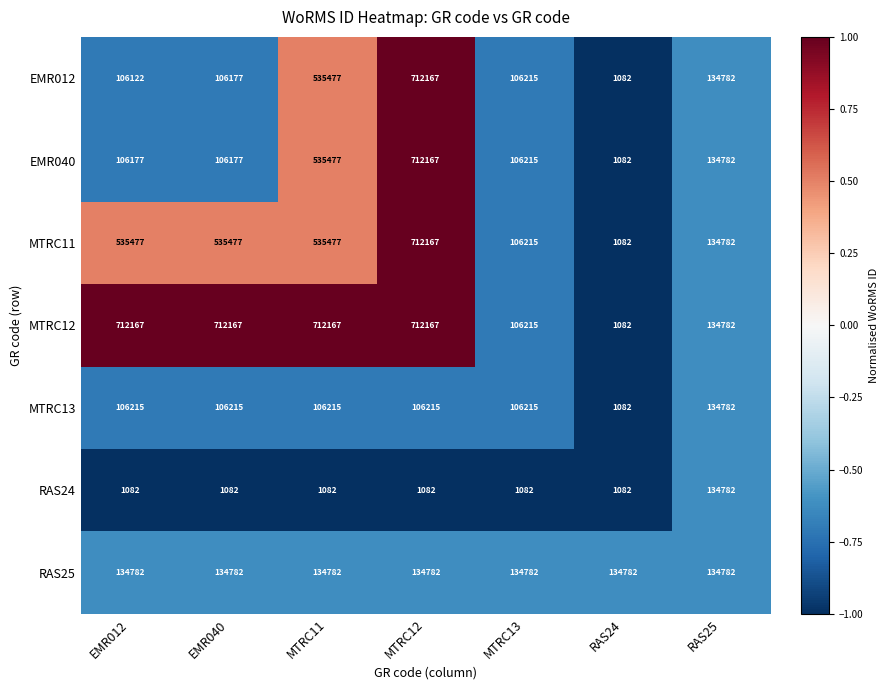

What is the difference between the highest and lowest values at EMR012?

711085